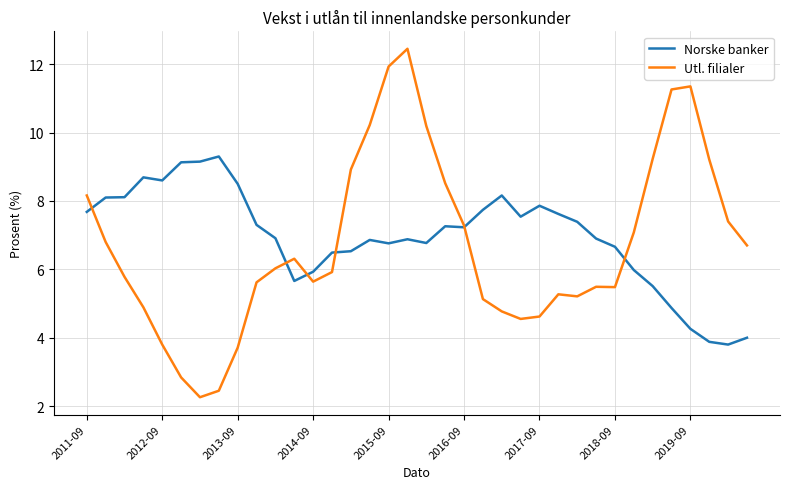

What is the smallest value displayed?

2.3